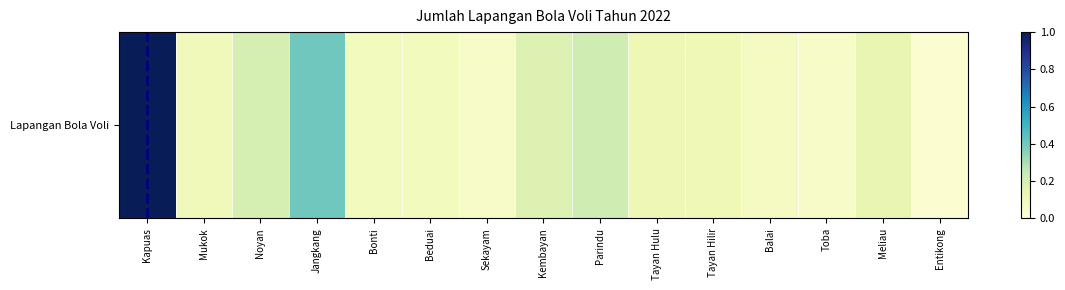

What is the change in value from Kembayan to Toba?

-0.1